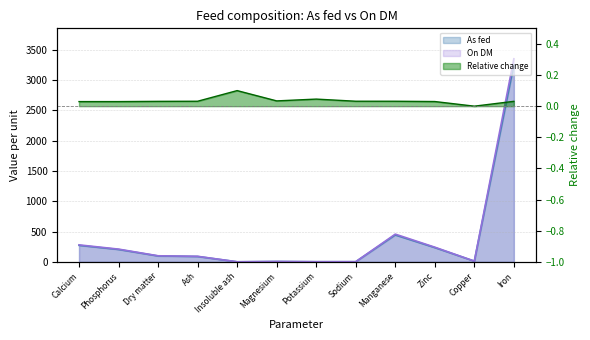

How many interior local peaks does the As fed series have?

2